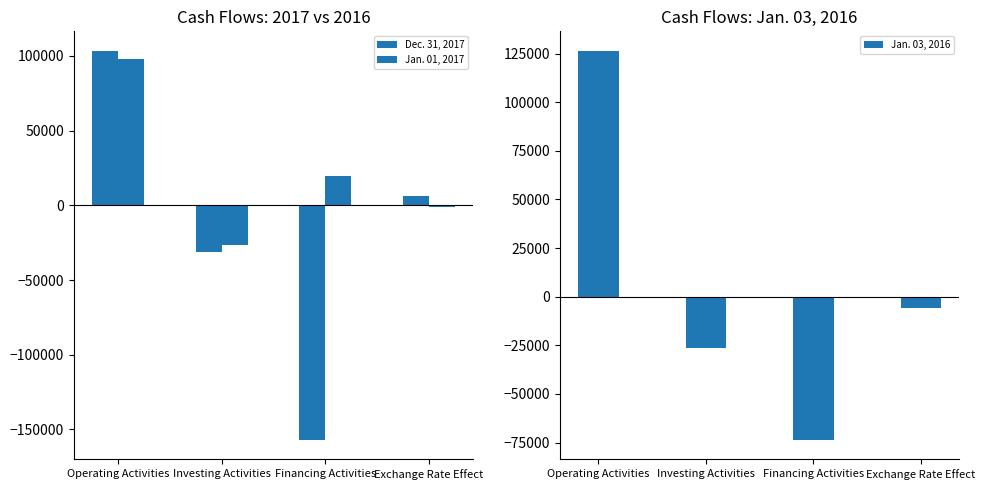

Which category has the highest value in the Dec. 31, 2017 series?

Operating Activities